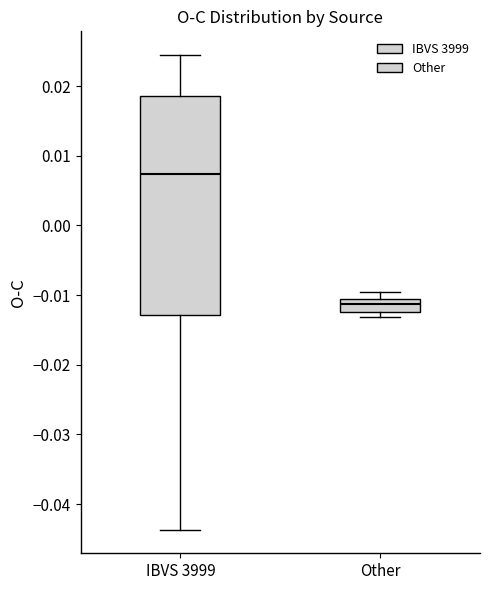

Reading left to right, transcribe this box plot: for each box, give where its median line is, the range the box spans, and where its two whiskers end, as read against the y-axis. The values are not printed on the chart, so give them approximately, as read against the axis.

IBVS 3999: median 0.007, box -0.013 to 0.019, whiskers -0.044 to 0.024
Other: median -0.011 (inside the box), box -0.012 to -0.011, whiskers -0.013 to -0.010